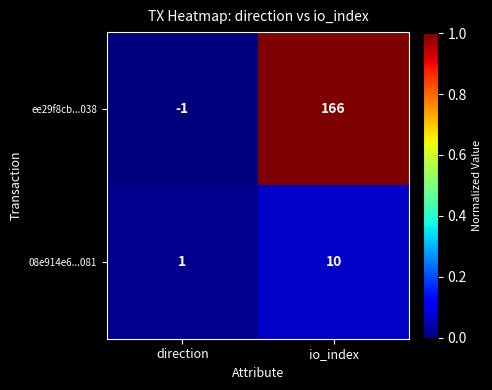

The 08e914e6...081 series shows 10 at io_index. True or false?

True